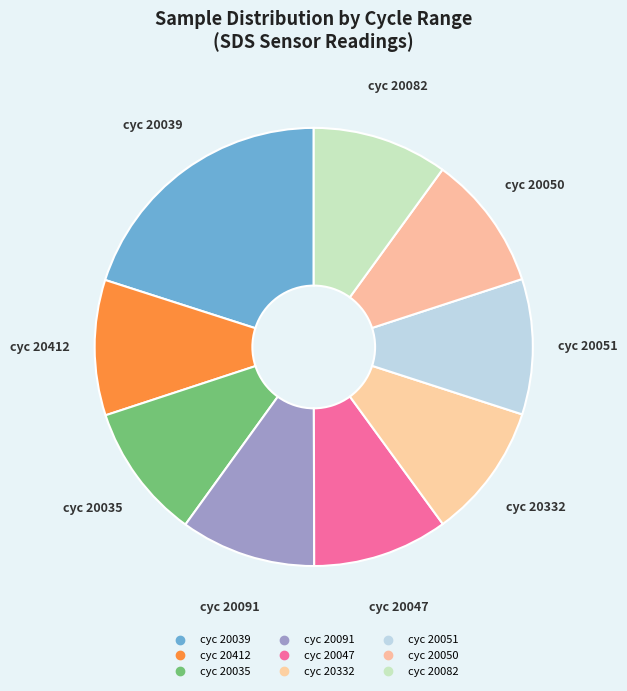

Does any single category account for the majority?

No